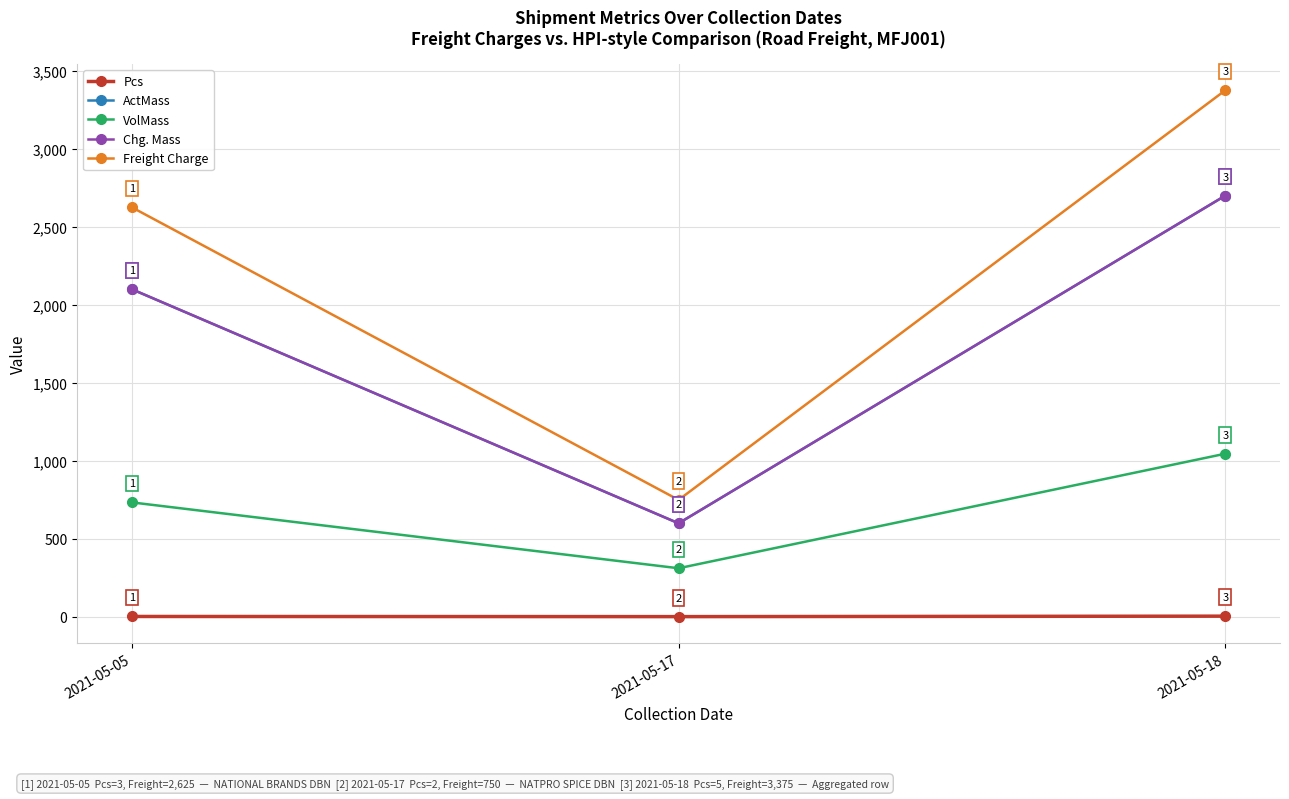

True or false: Pcs has a value of 3 at 2021-05-05.

True